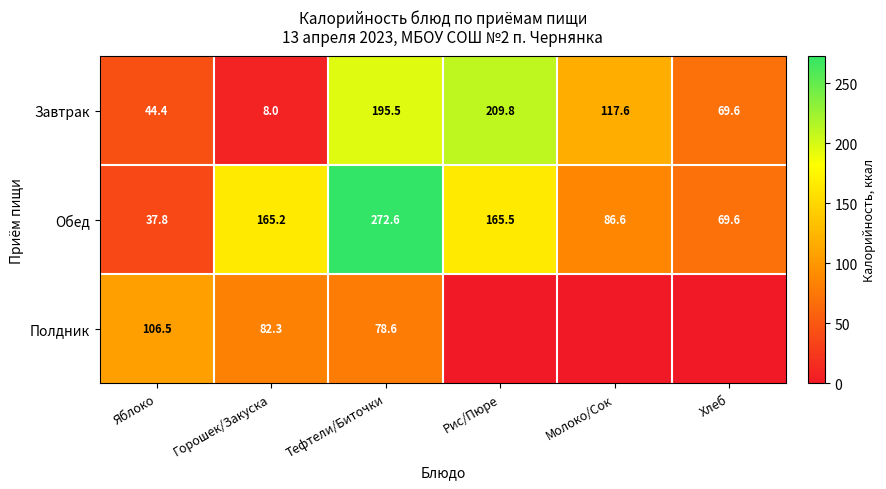

The Завтрак series shows 69.6 at Хлеб. True or false?

True